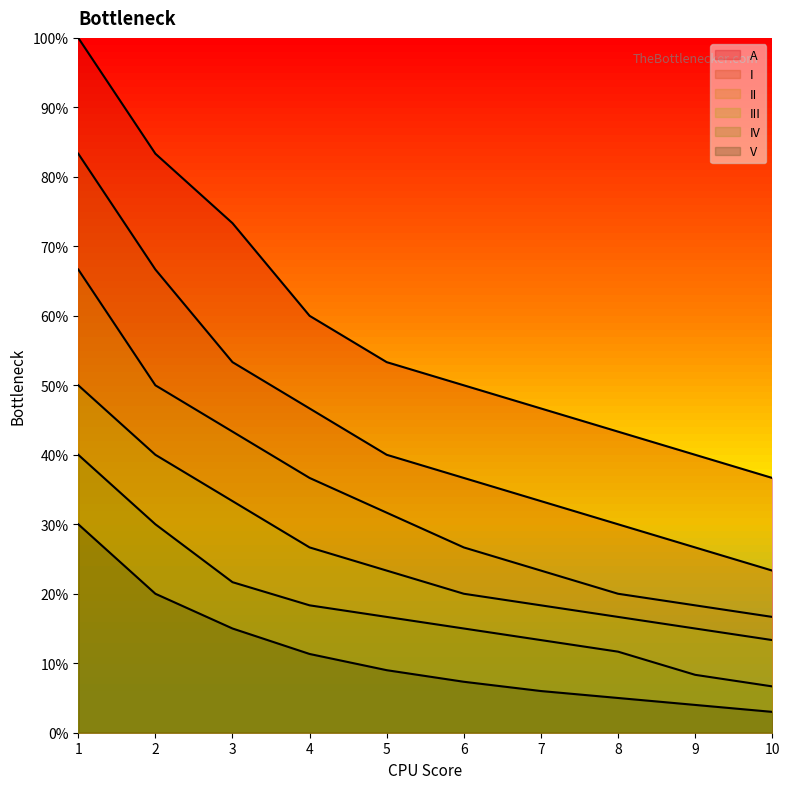

Does the chart display data point markers on the line(s)?

No